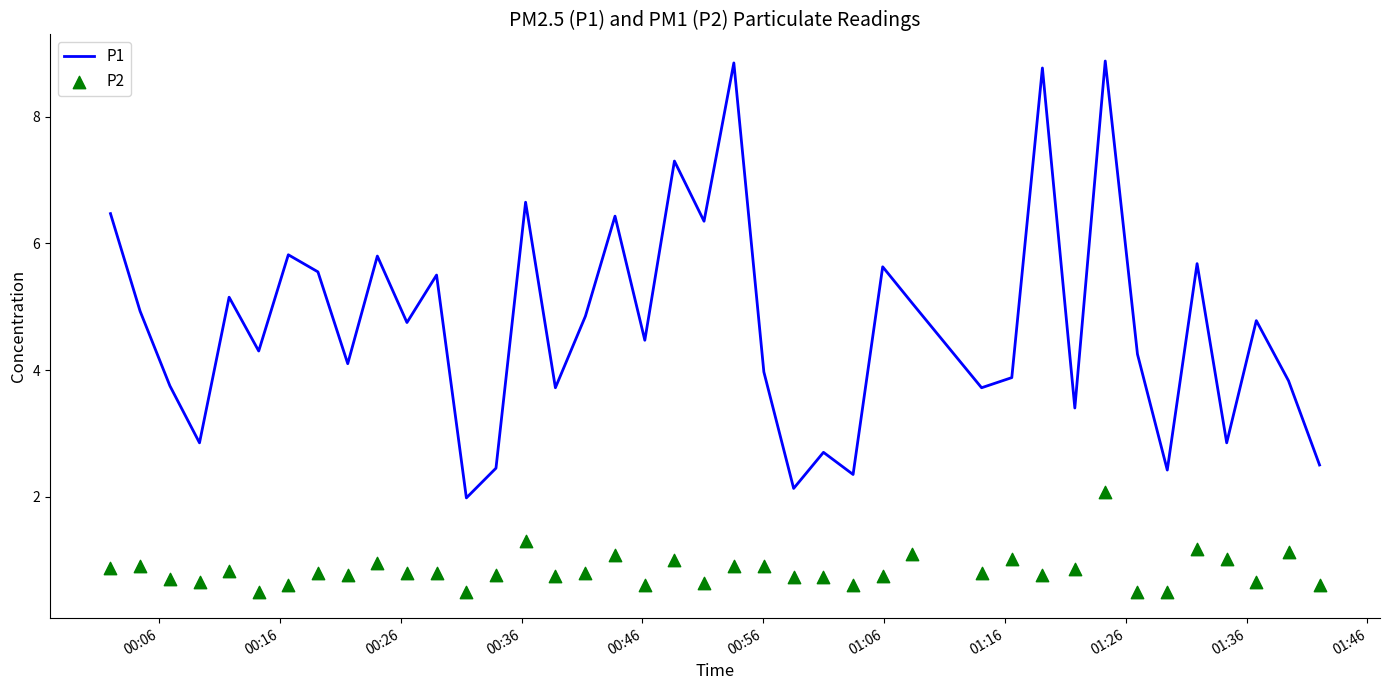

Which series contains the lowest Y value?

P2